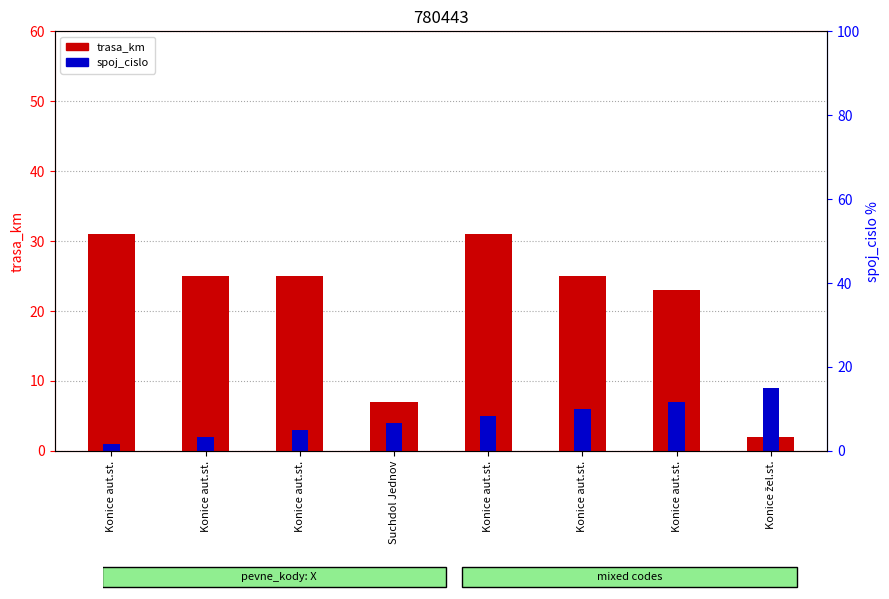

Which series has the largest total across all categories?

trasa_km